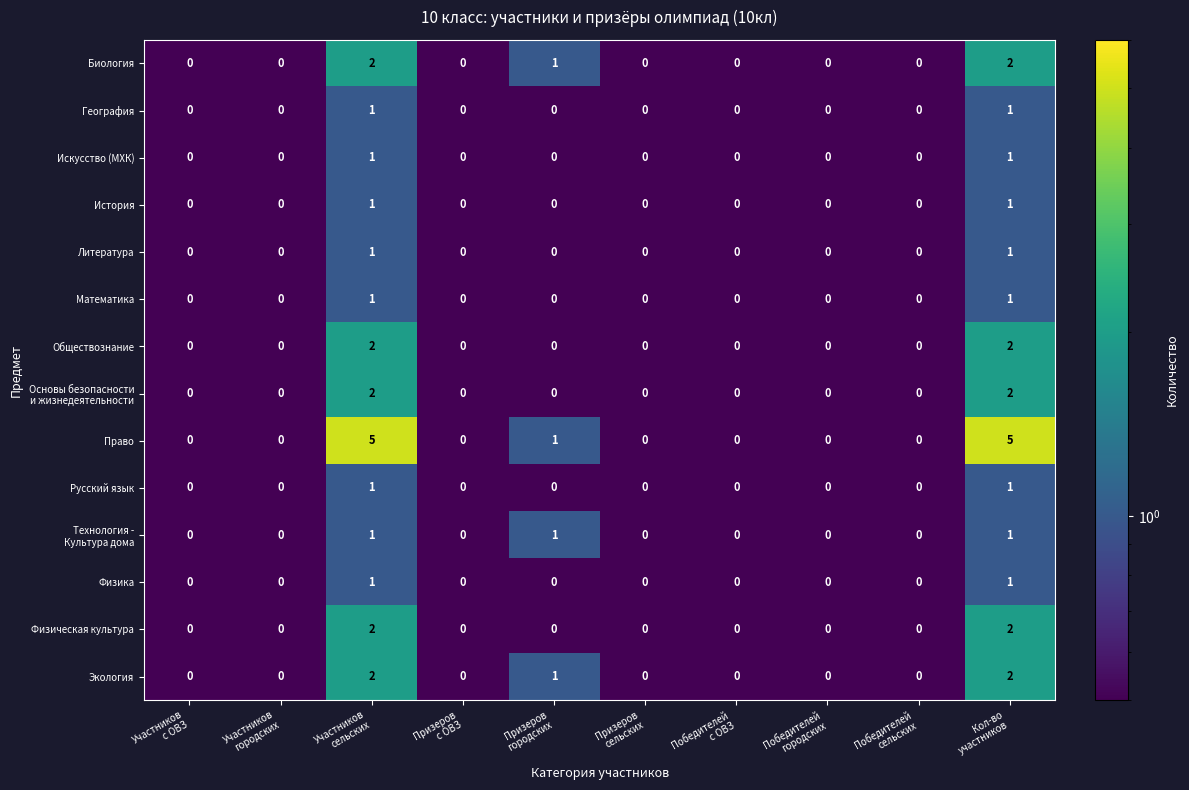

How many data points does each series have?

10